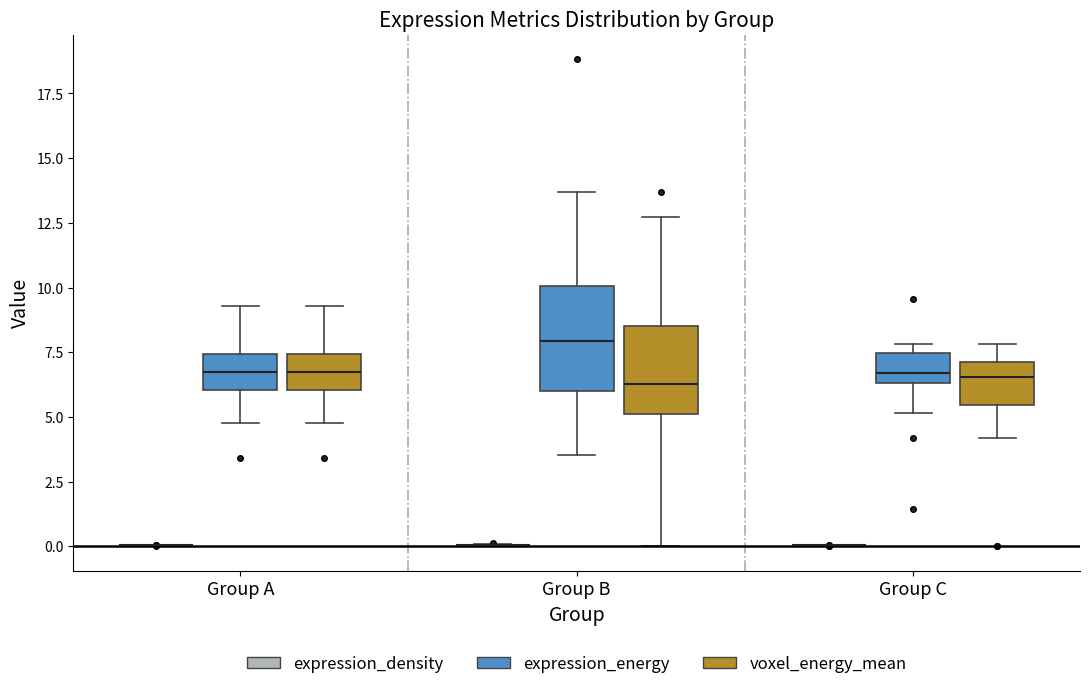

Reading left to right, transcribe this box plot: for each box, give where its median line is, the range the box spans, and where its two whiskers end, as read against the y-axis. The values are not printed on the chart, so give them approximately, as read against the axis.

Group A (expression_density): box collapsed to a line at 0.0, whiskers 0.0 to 0.0
Group A (expression_energy): median 7.0, box 6.0 to 7.5, whiskers 5.0 to 9.5
Group A (voxel_energy_mean): median 7.0, box 6.0 to 7.5, whiskers 5.0 to 9.5
Group B (expression_density): box collapsed to a line at 0.0, whiskers 0.0 to 0.0
Group B (expression_energy): median 8.0, box 6.0 to 10.0, whiskers 3.5 to 13.5
Group B (voxel_energy_mean): median 6.5, box 5.0 to 8.5, whiskers 0.0 to 12.5
Group C (expression_density): box collapsed to a line at 0.0, whiskers 0.0 to 0.0
Group C (expression_energy): median 6.5 (just above the box's lower edge), box 6.5 to 7.5, whiskers 5.0 to 8.0
Group C (voxel_energy_mean): median 6.5, box 5.5 to 7.0, whiskers 4.0 to 8.0